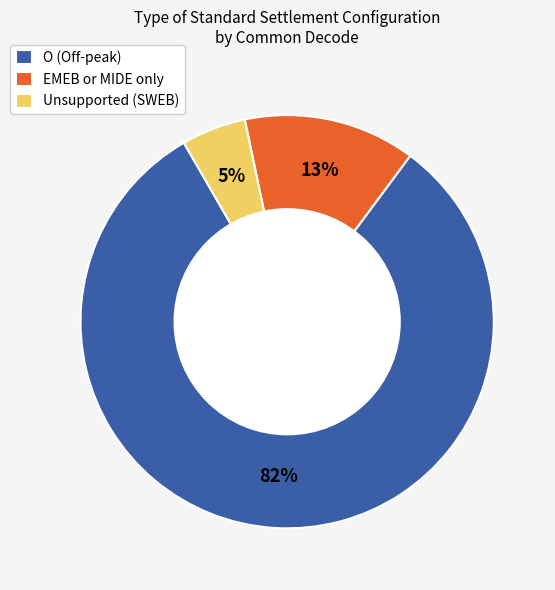

Which has a higher value, EMEB or MIDE only or Unsupported (SWEB)?

EMEB or MIDE only